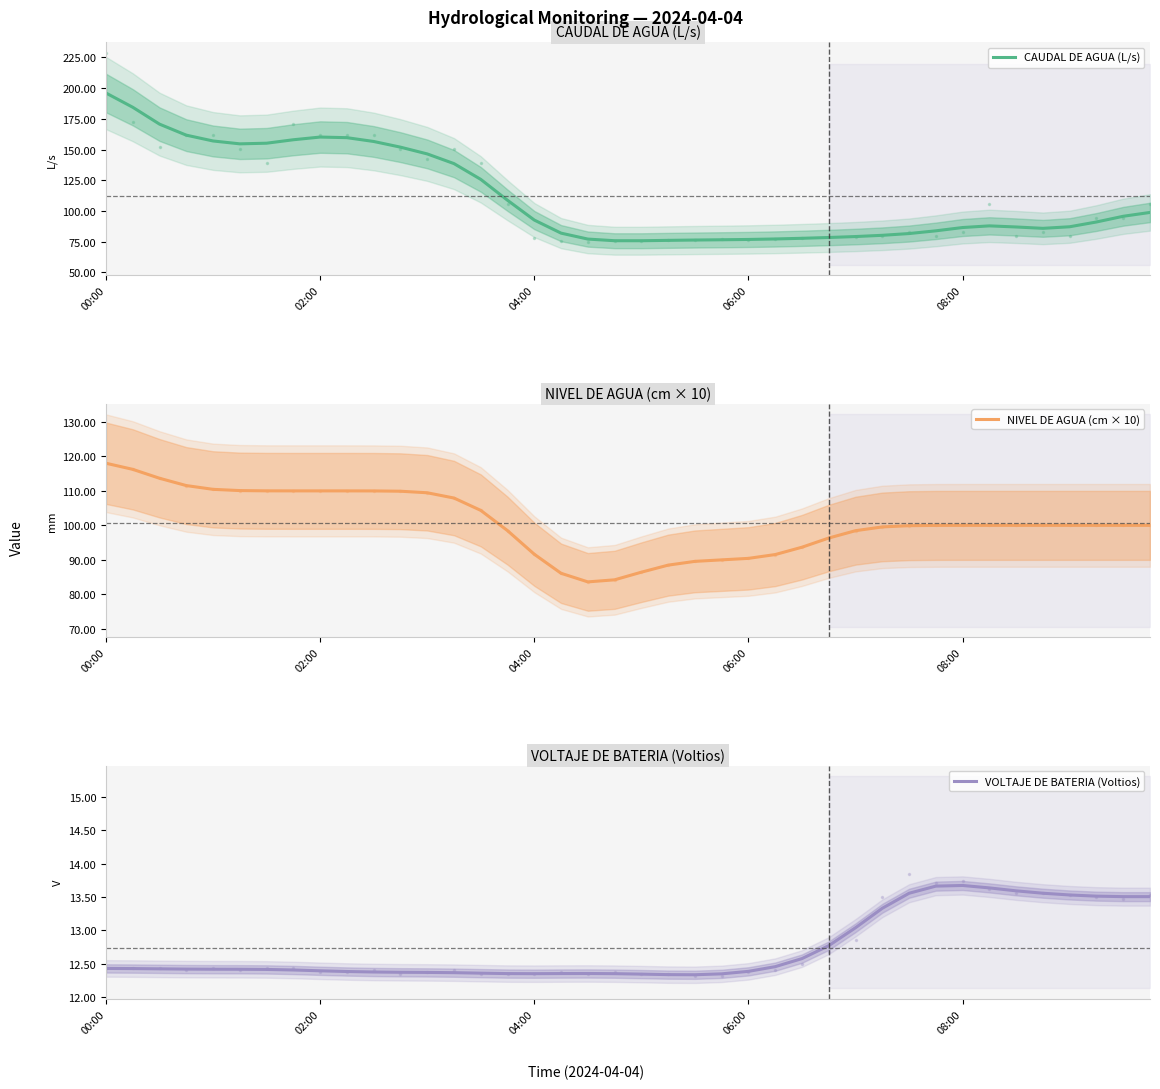

Is it true that CAUDAL DE AGUA (L/s) equals 106.4 at 23?

False